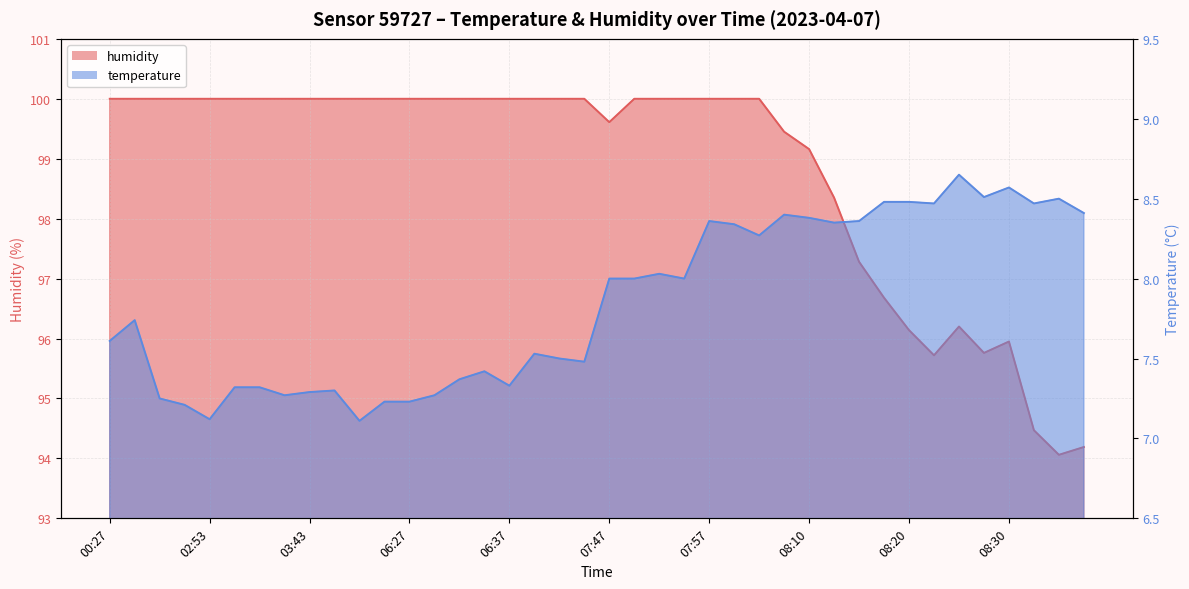

Which series has the largest total across all categories?

humidity